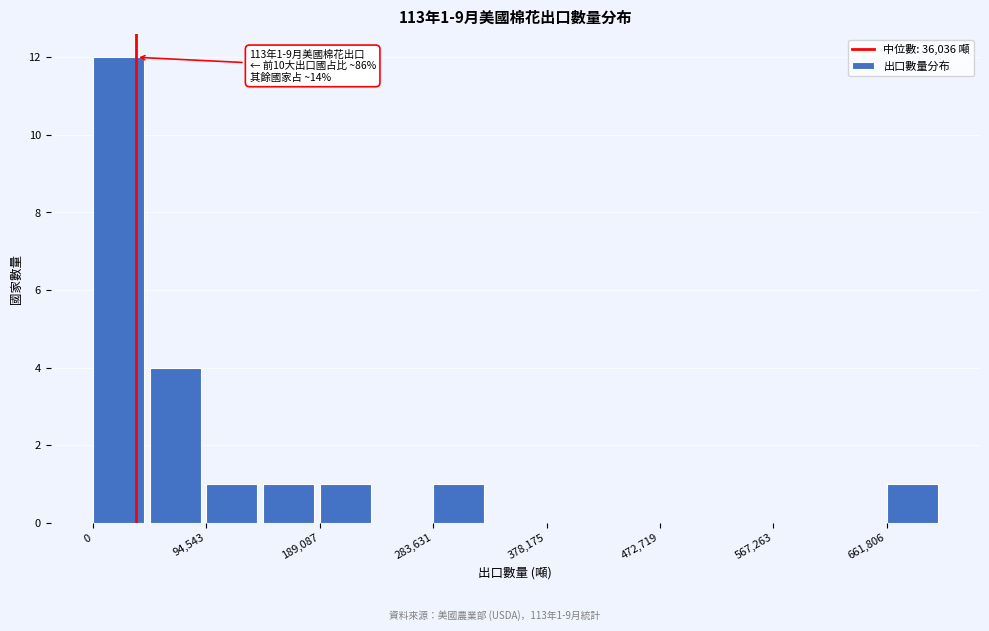

Over which range of the x-axis is the bar tallest?

0 to 50000